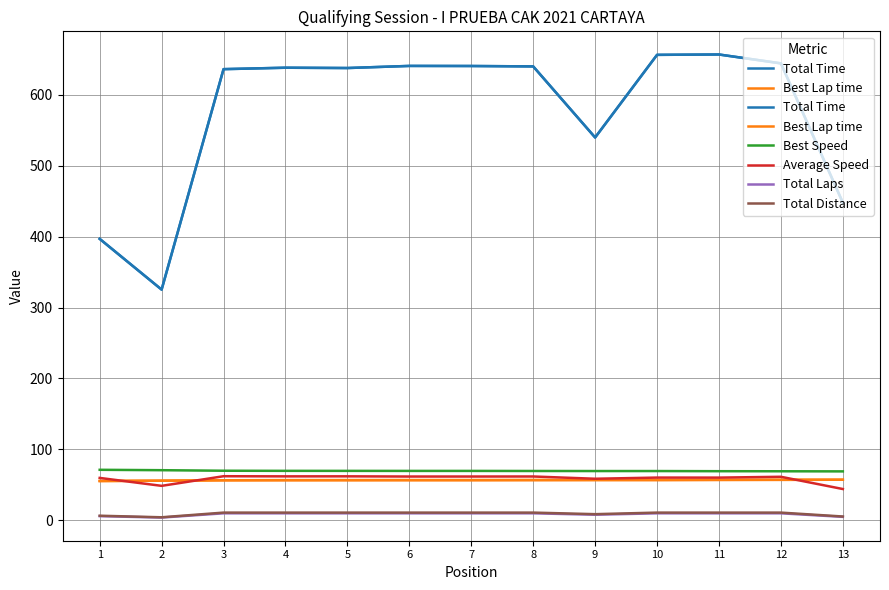

True or false: Total Laps and Total Time intersect in this chart.

False